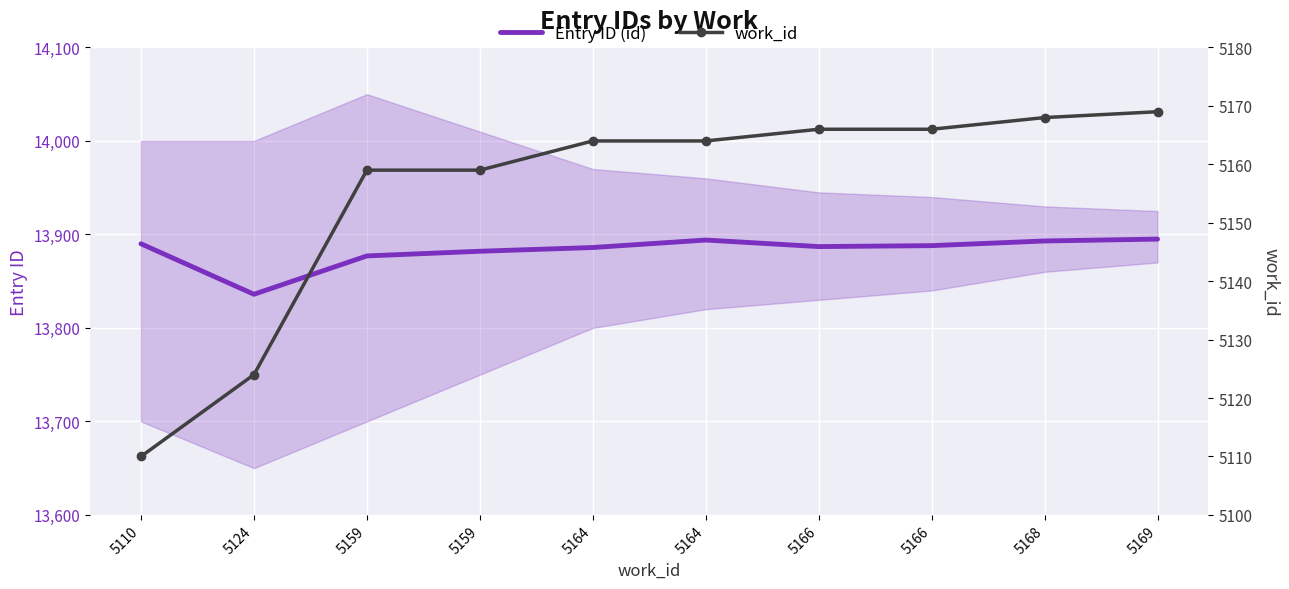

What is the maximum value for Entry ID (id)?

13895